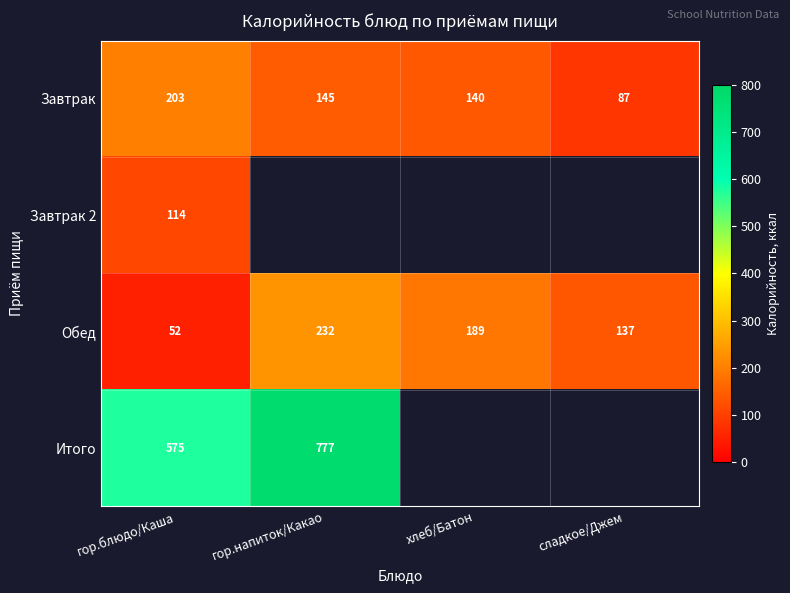

What is the sum of all Обед values?

610